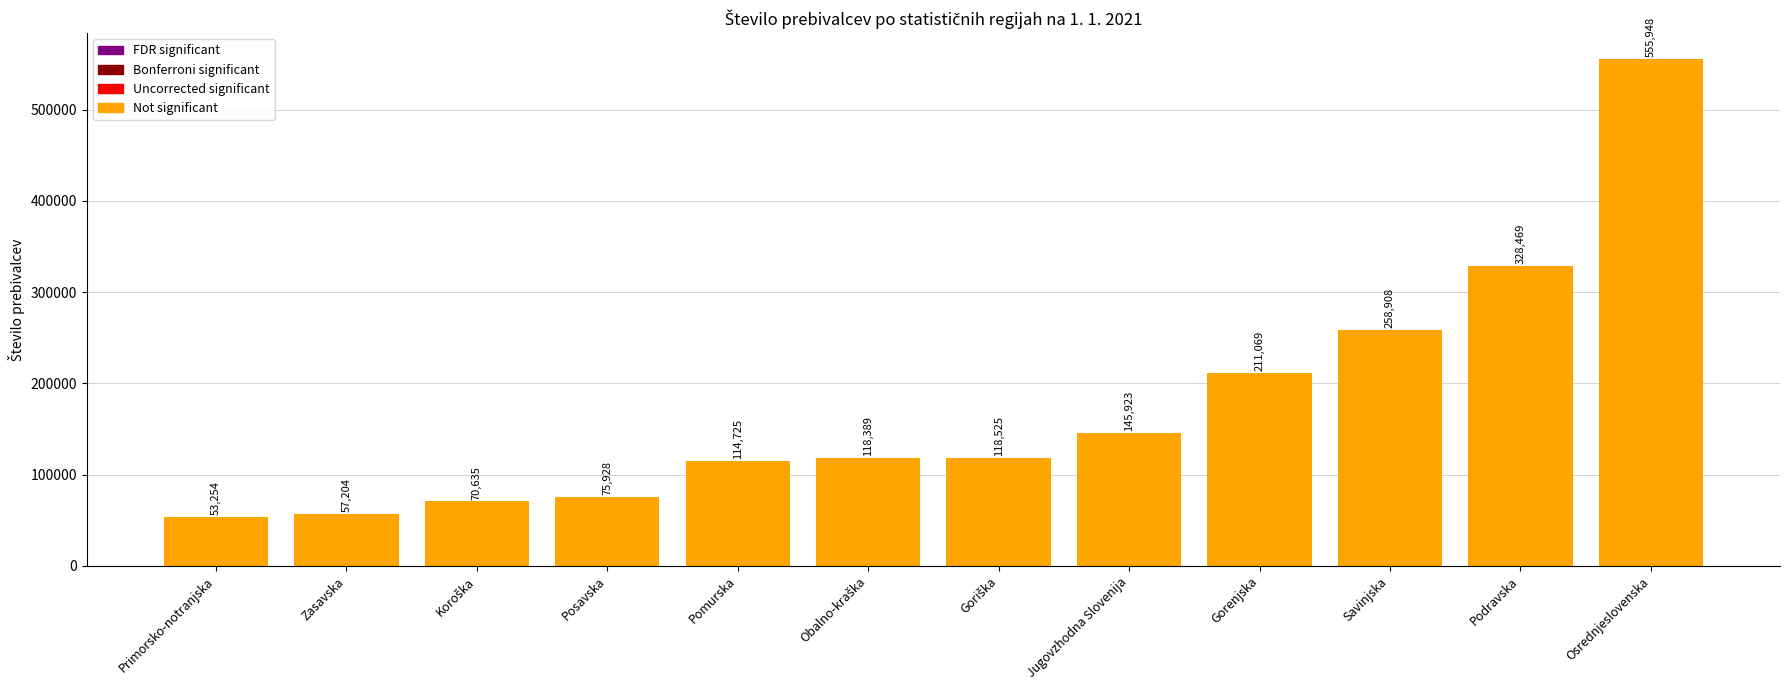

Which has a higher value, Osrednjeslovenska or Pomurska?

Osrednjeslovenska